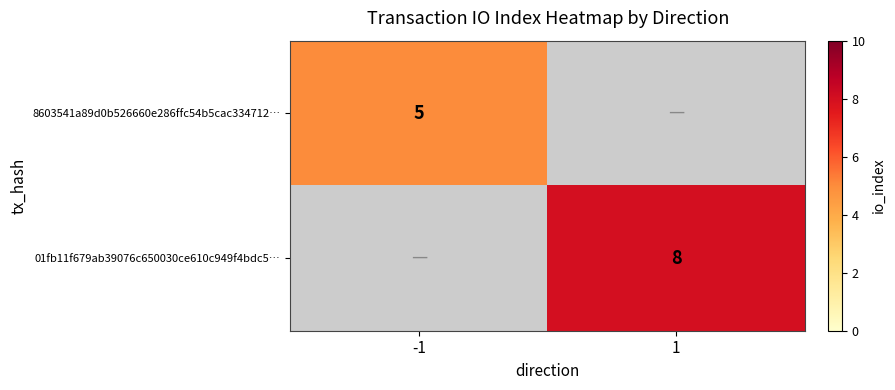

The 01fb11f679ab39076c650030ce610c949f4bdc5… series shows 8 at 1. True or false?

True